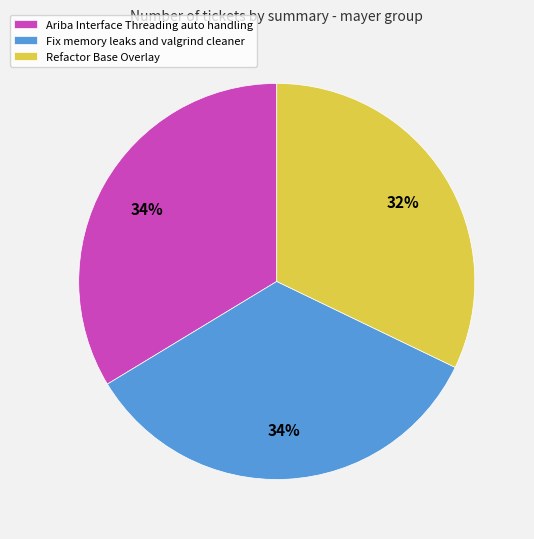

How many slices are in this pie chart?

3